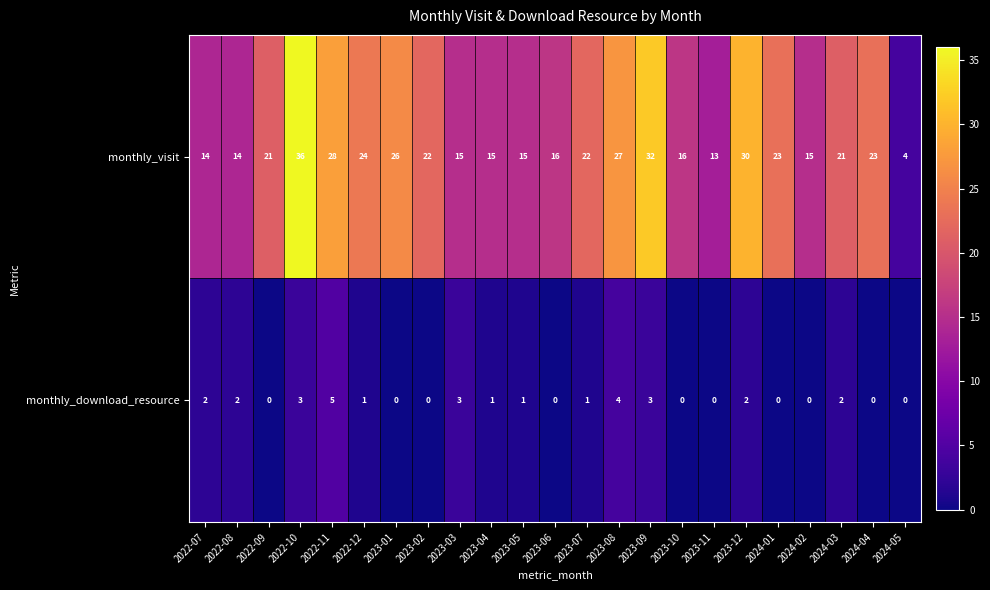

Which category has the highest value in the monthly_download_resource series?

2022-11